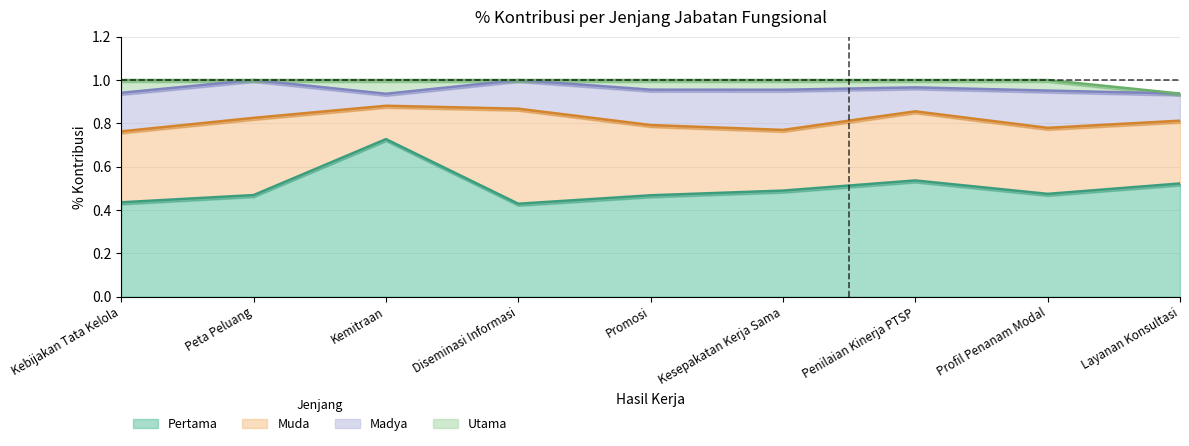

Rank the series at Promosi from lowest to highest value.

Utama, Madya, Muda, Pertama